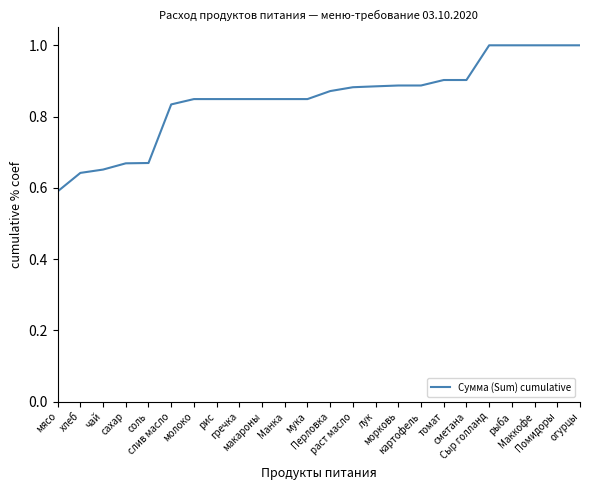

The value at гречка is 0.5. True or false?

False